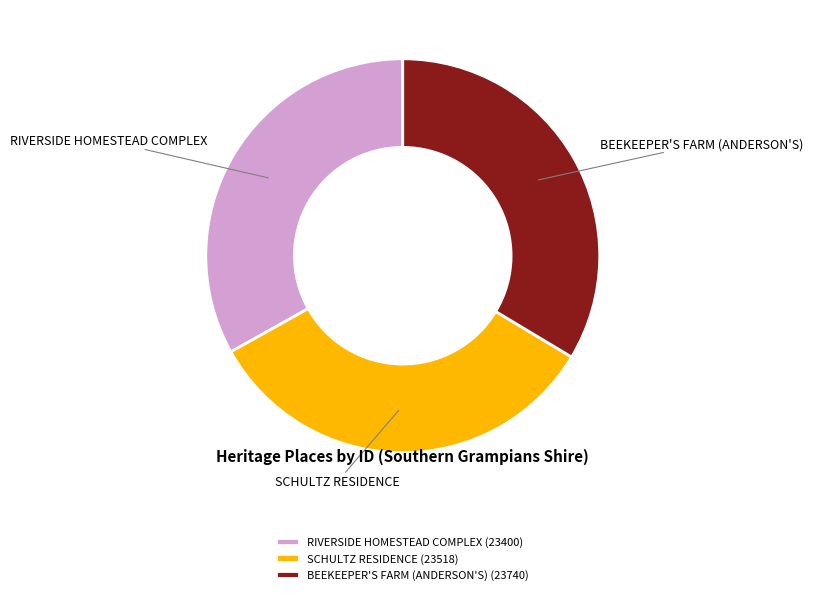

Is the sum of RIVERSIDE HOMESTEAD COMPLEX and SCHULTZ RESIDENCE greater than half?

Yes